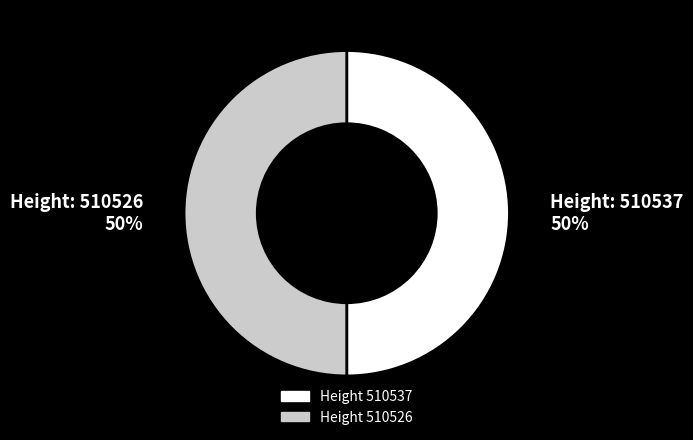

What is the ratio of the value at Height 510537 to the value at Height 510526?

1.0